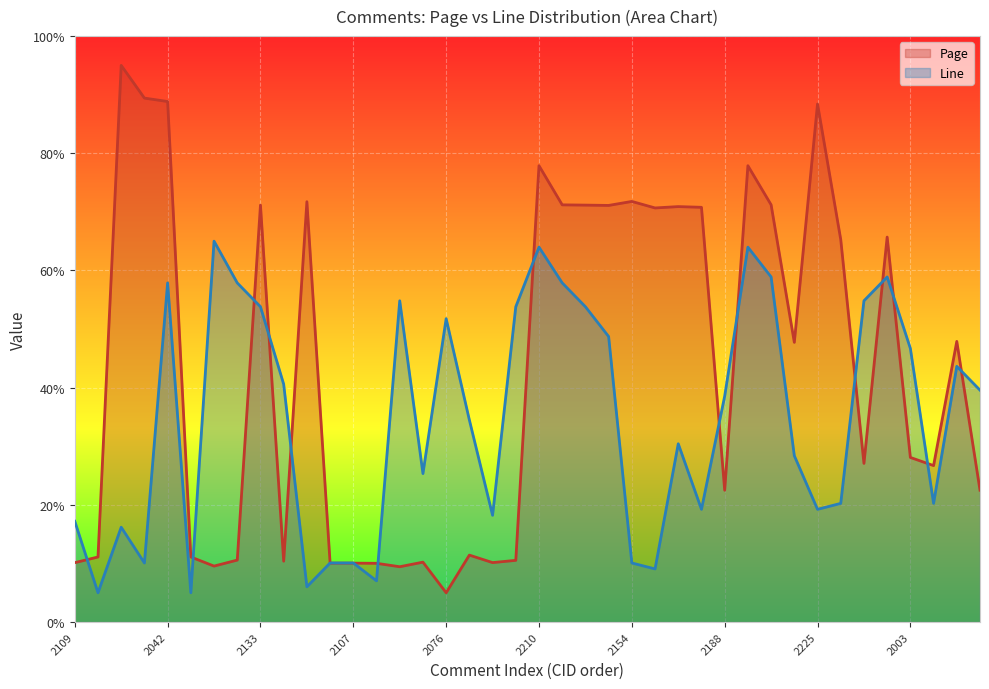

Where is the first local maximum for Page?

2048